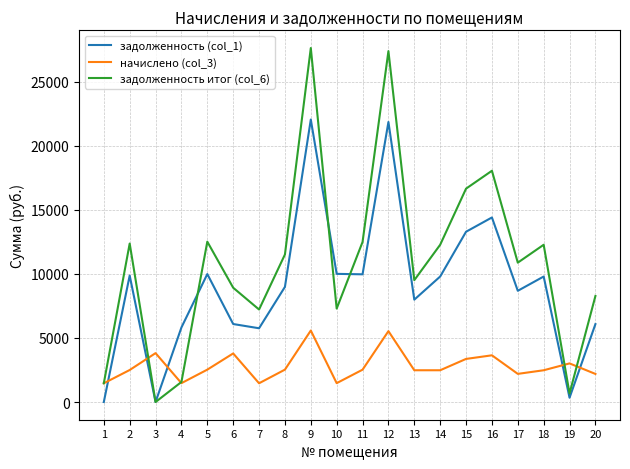

True or false: задолженность (col_1) has a value of 4582.0 at 14.

False